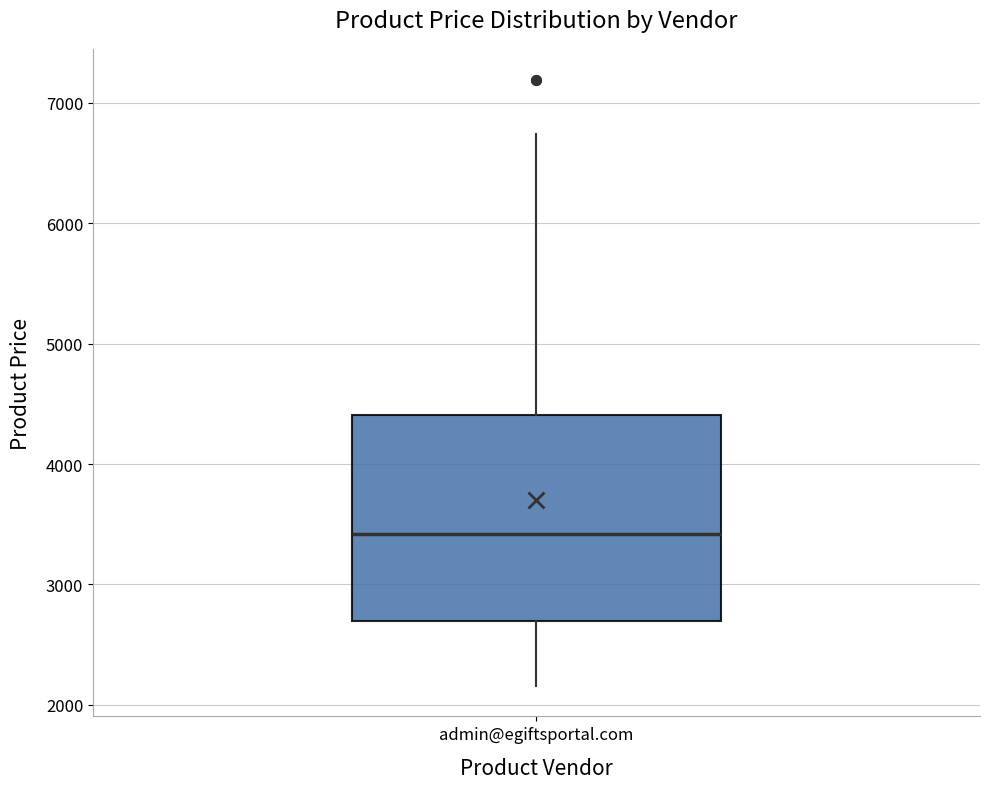

Transcribe this box plot: give where the median line is, the range the box spans, and where the two whiskers end, as read against the y-axis. The values are not printed on the chart, so give them approximately, as read against the axis.

median 3400, box 2700 to 4400, whiskers 2200 to 6700